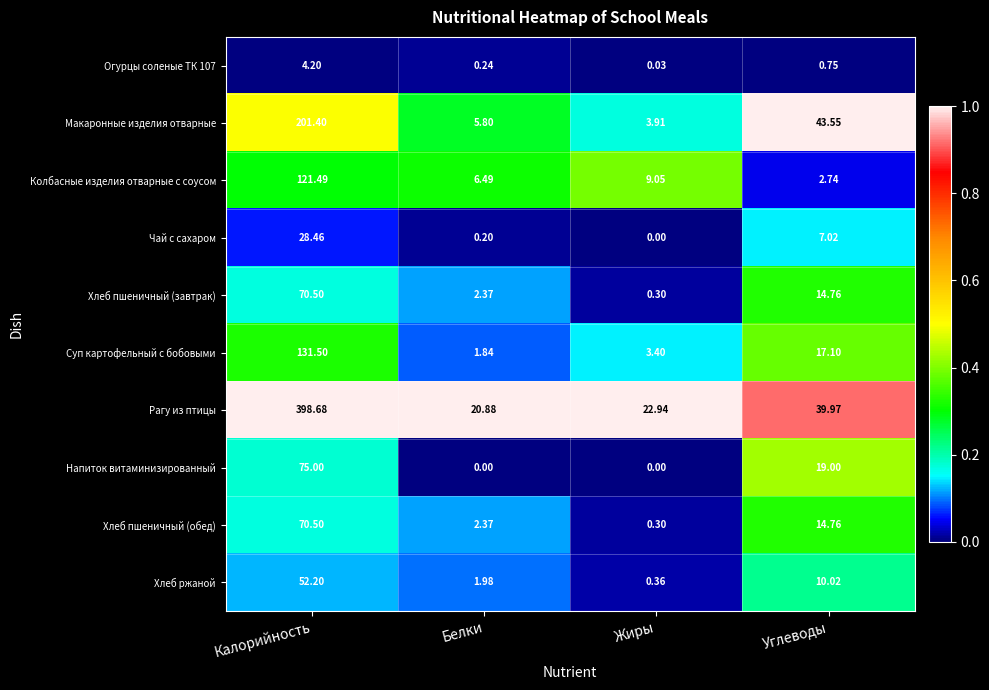

Rank the categories by Макаронные изделия отварные value from highest to lowest.

Калорийность, Углеводы, Белки, Жиры